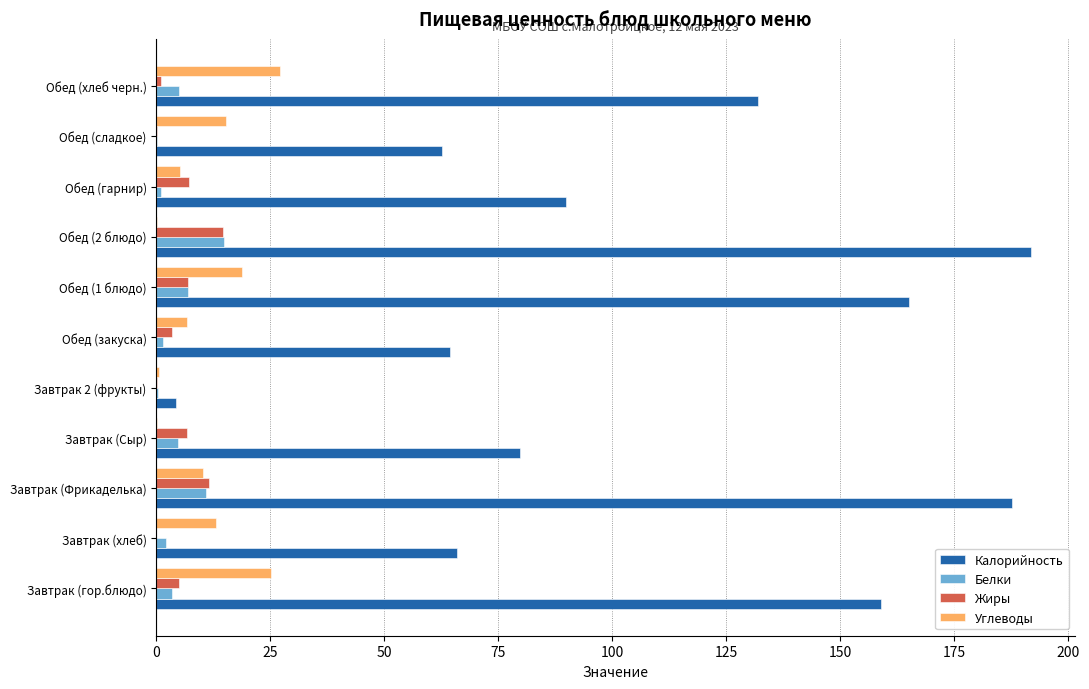

Which series changed the most between Завтрак (Фрикаделька) and Завтрак 2 (фрукты)?

Калорийность